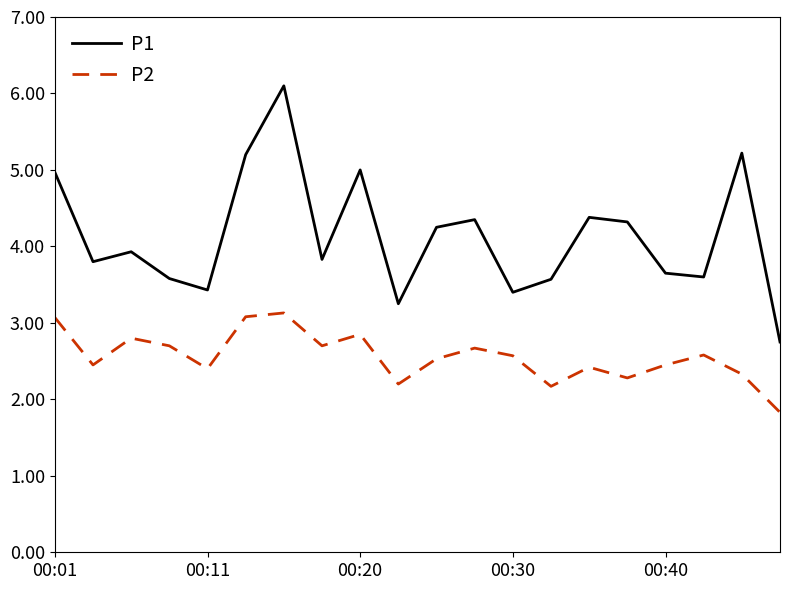

True or false: P1 and P2 cross at least once.

False